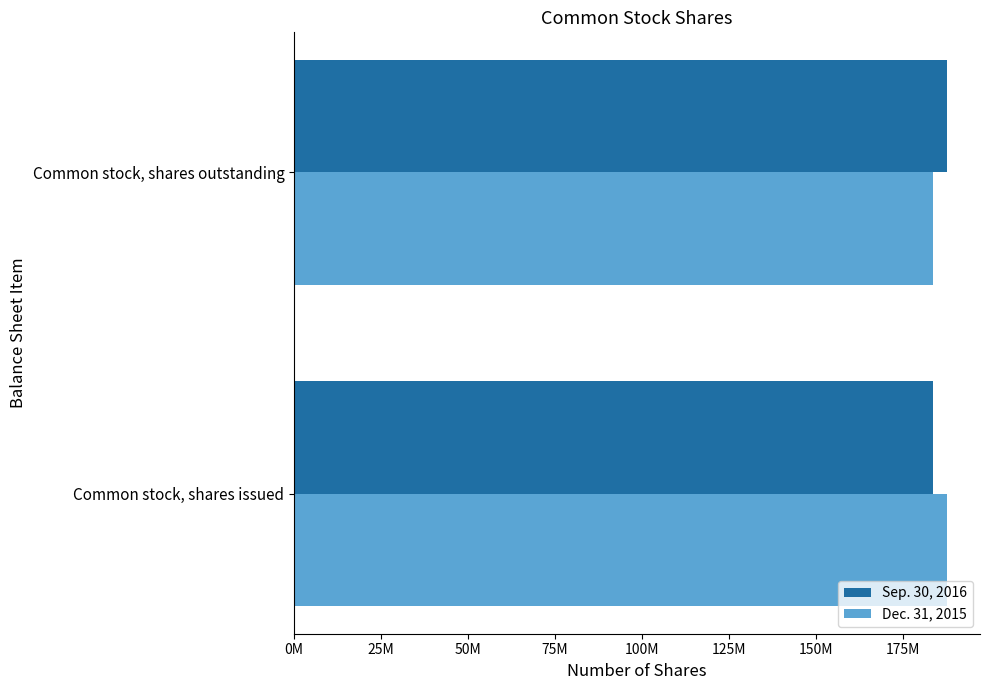

What is the greatest value displayed?

187841509